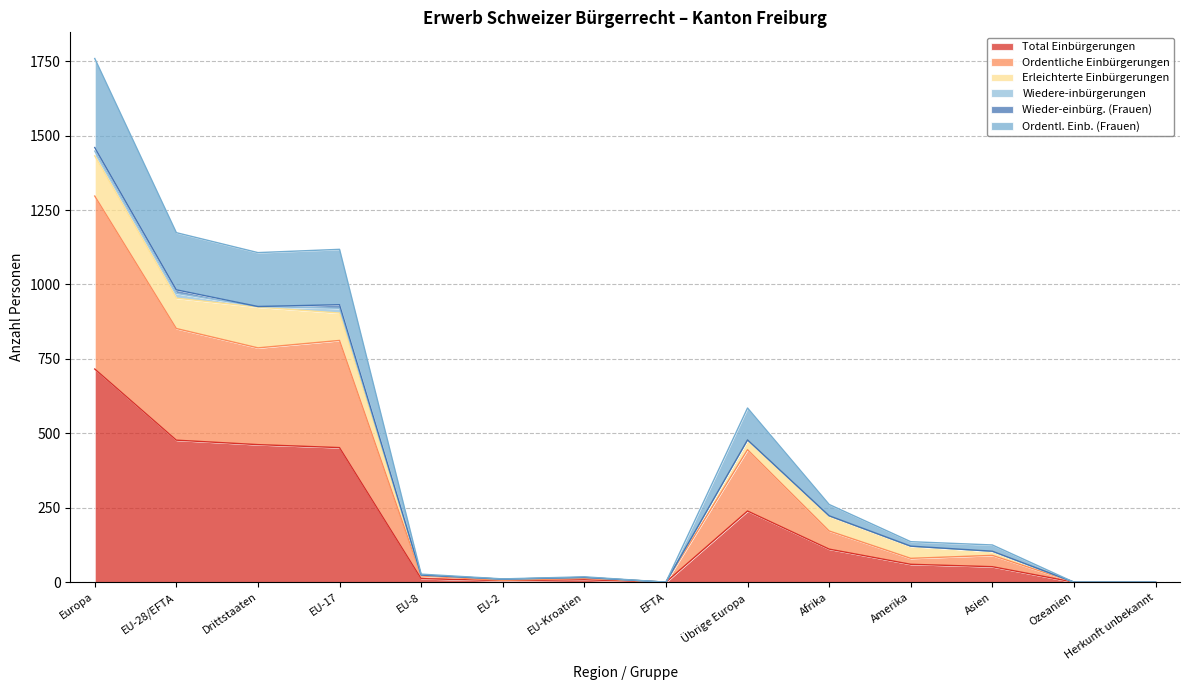

Which label corresponds to the smallest value in the chart?

EFTA